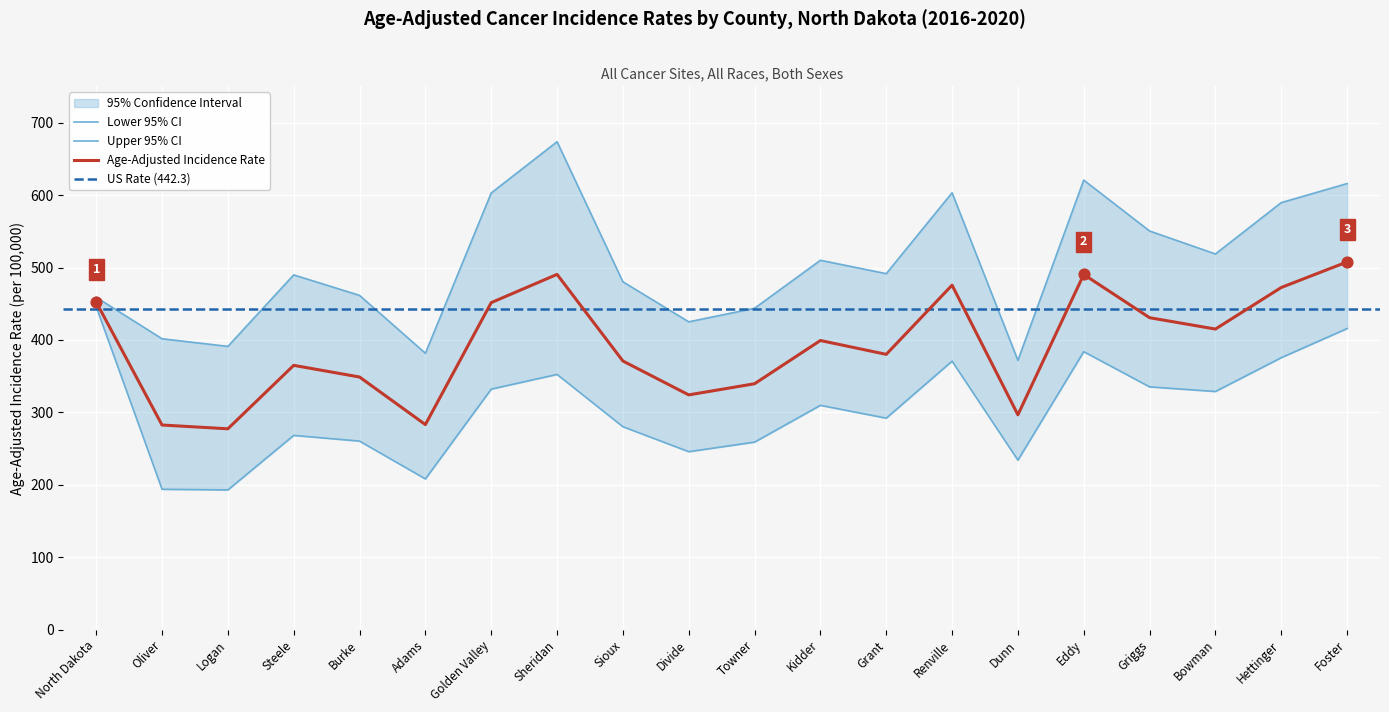

Which series reaches the maximum Y coordinate?

Upper 95% CI